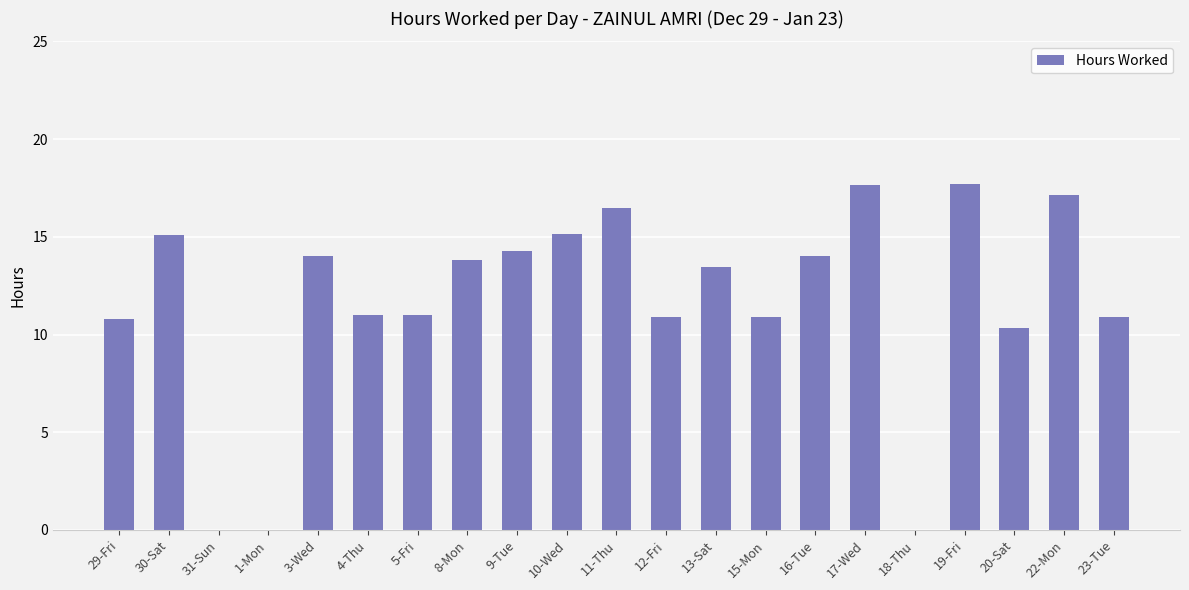

Are the bars horizontal?

No